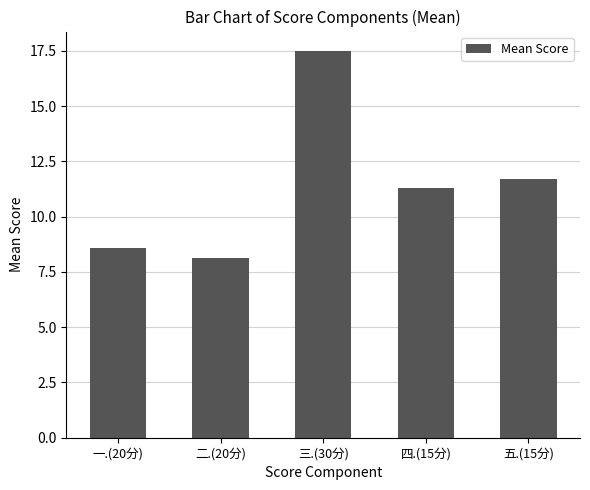

Rank the categories by value from lowest to highest.

二.(20分), 一.(20分), 四.(15分), 五.(15分), 三.(30分)